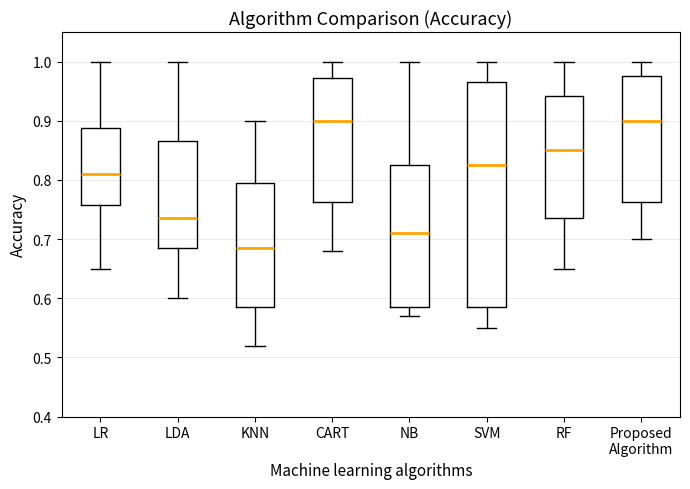

Which box is the tallest, from its lower edge to its upper edge?

SVM